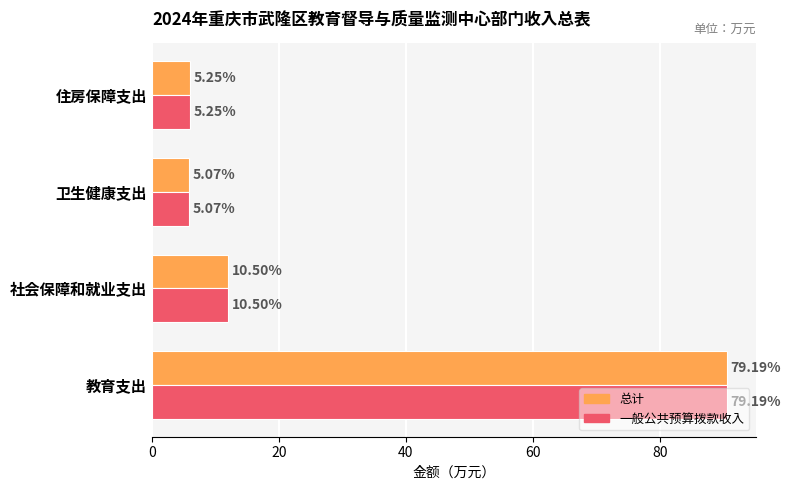

What are all the series names shown in the legend?

总计, 一般公共预算拨款收入